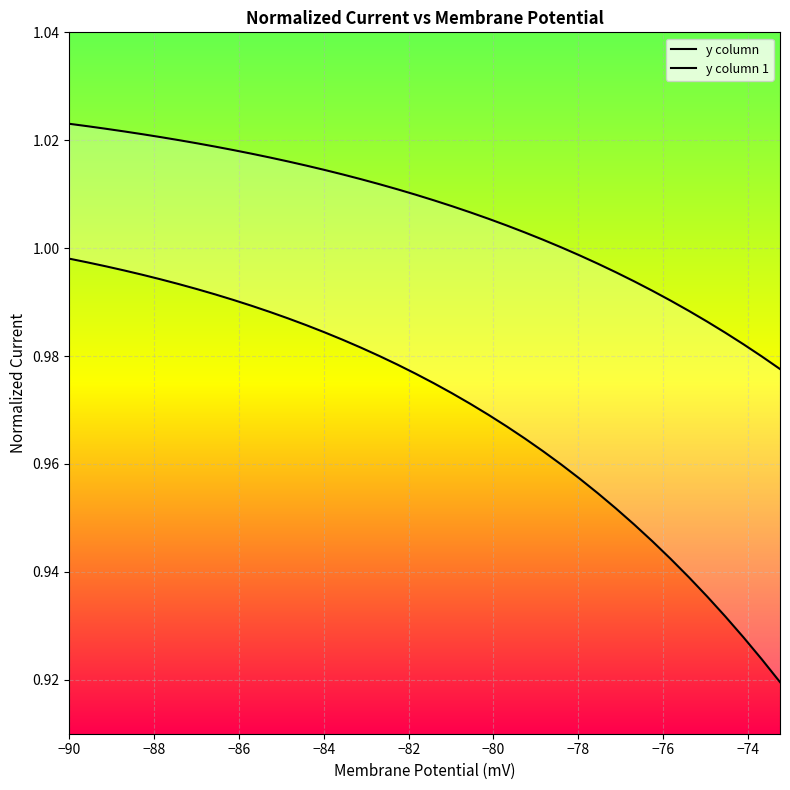

Is the value of y column at 29 greater than the value of y column 1 at 23?

No